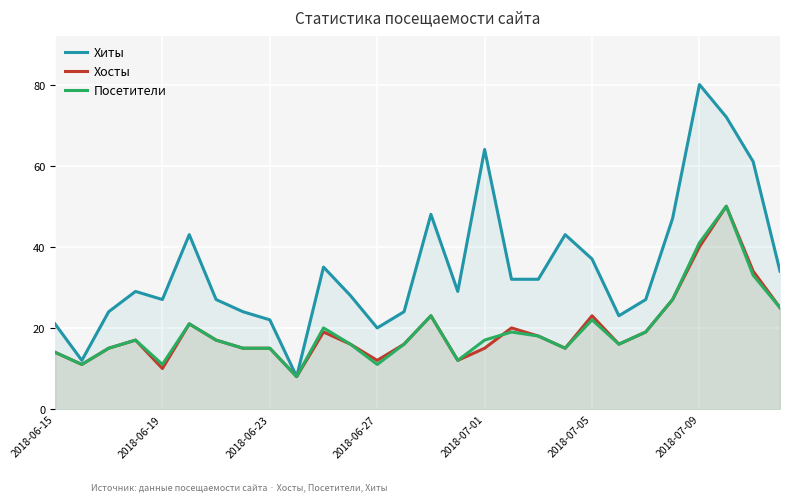

What is the difference between the maximum and minimum values in the Хиты series?

72